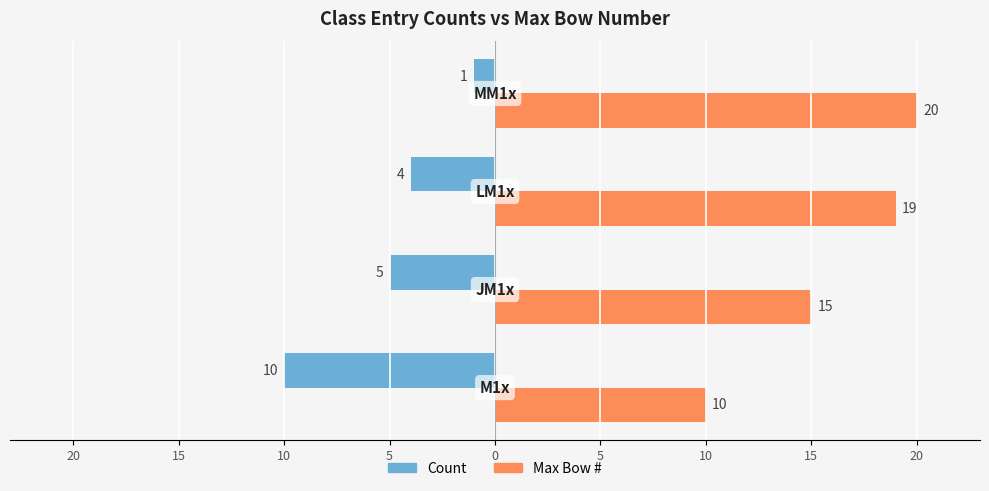

What are all the series names shown in the legend?

Count, Max Bow #